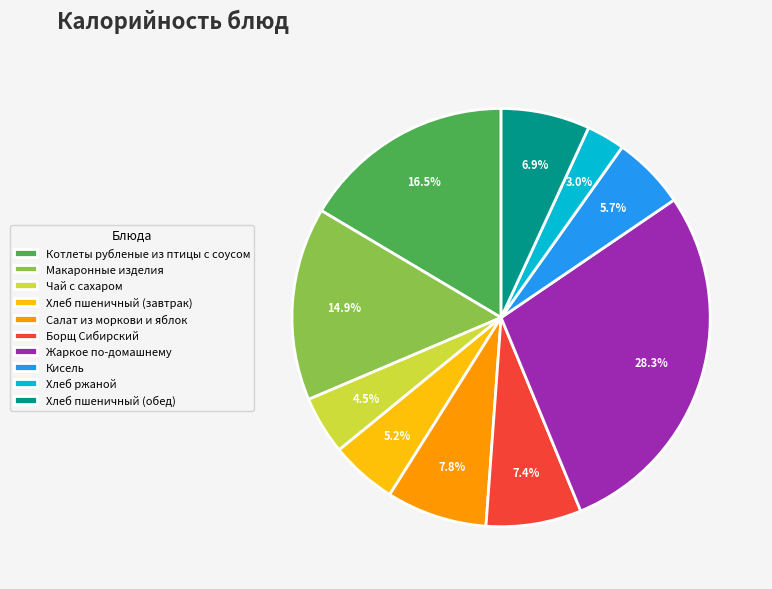

Count the number of slices in the pie.

10